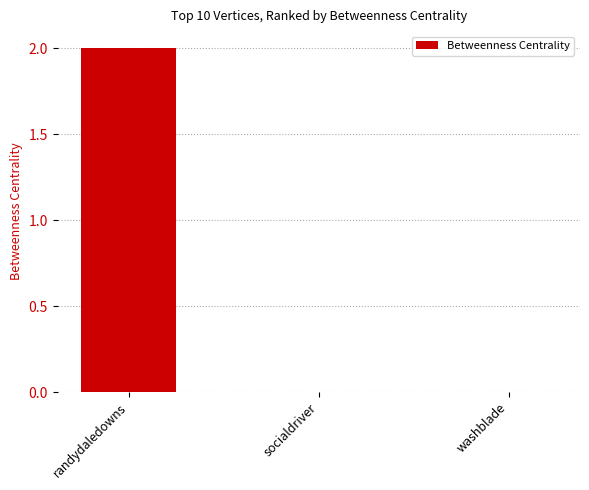

At which category does the chart reach its peak across all series?

randydaledowns